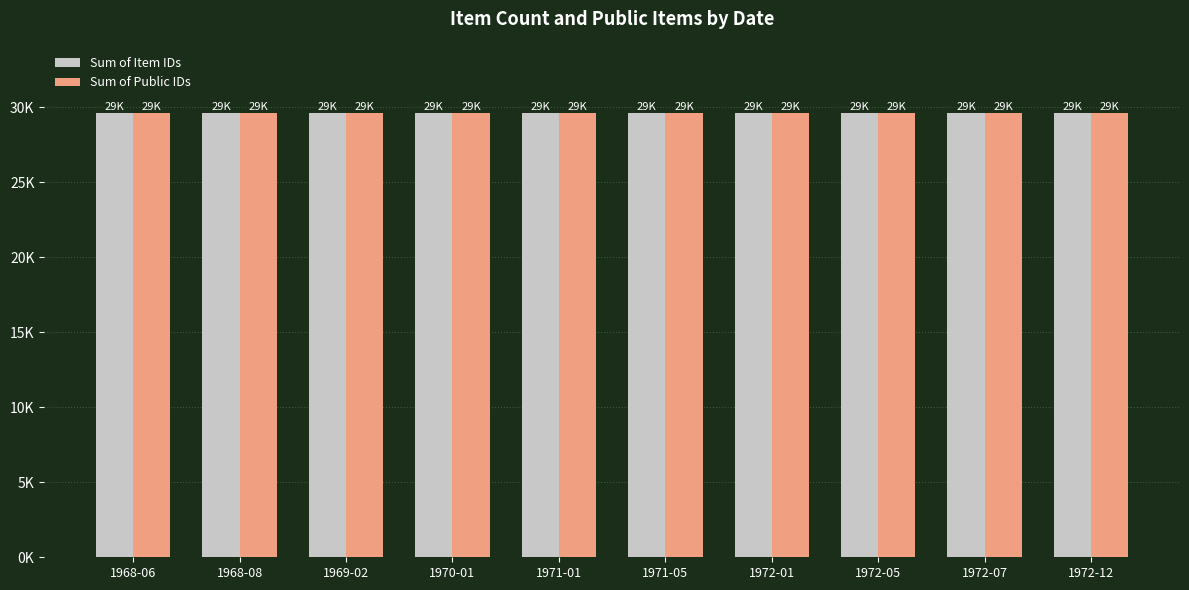

What is the label of the 1st bar from the left?

1968-06